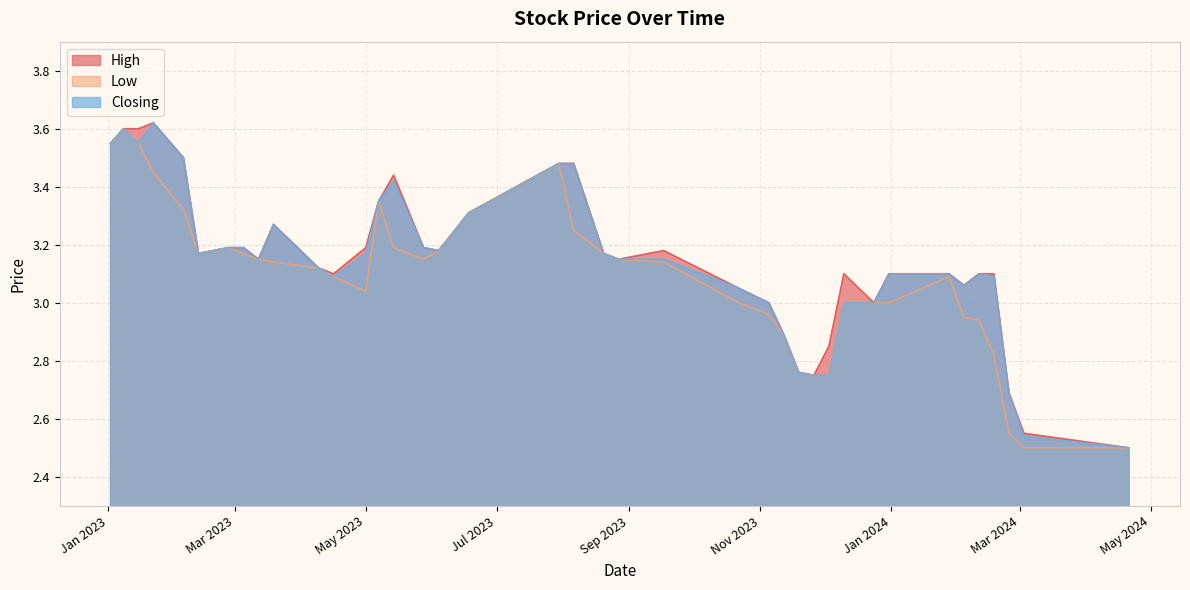

How many lines are shown in the chart?

3